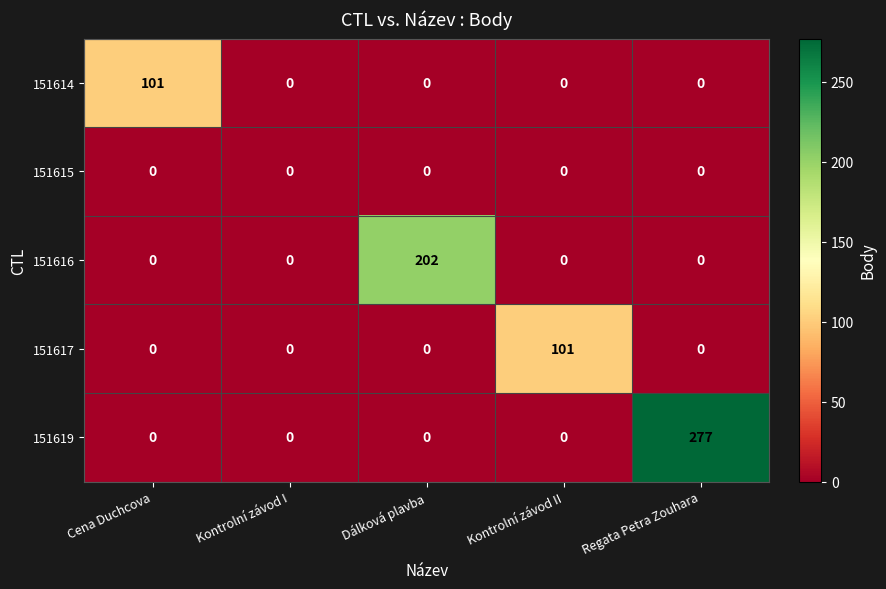

What is the sum of the 151616 values at Regata Petra Zouhara and Dálková plavba?

202